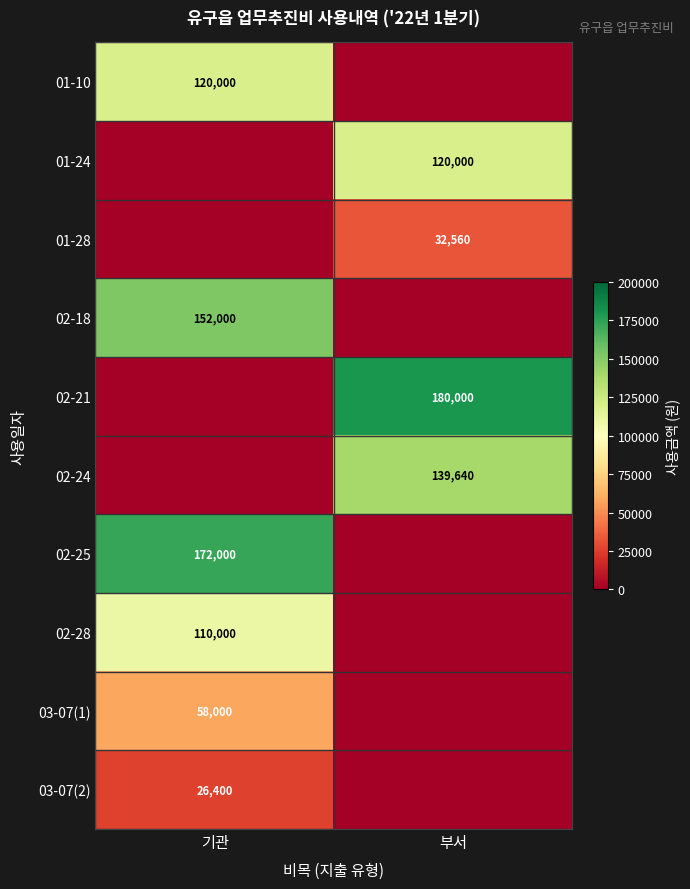

True or false: 02-28 has a value of 29270 at 기관.

False